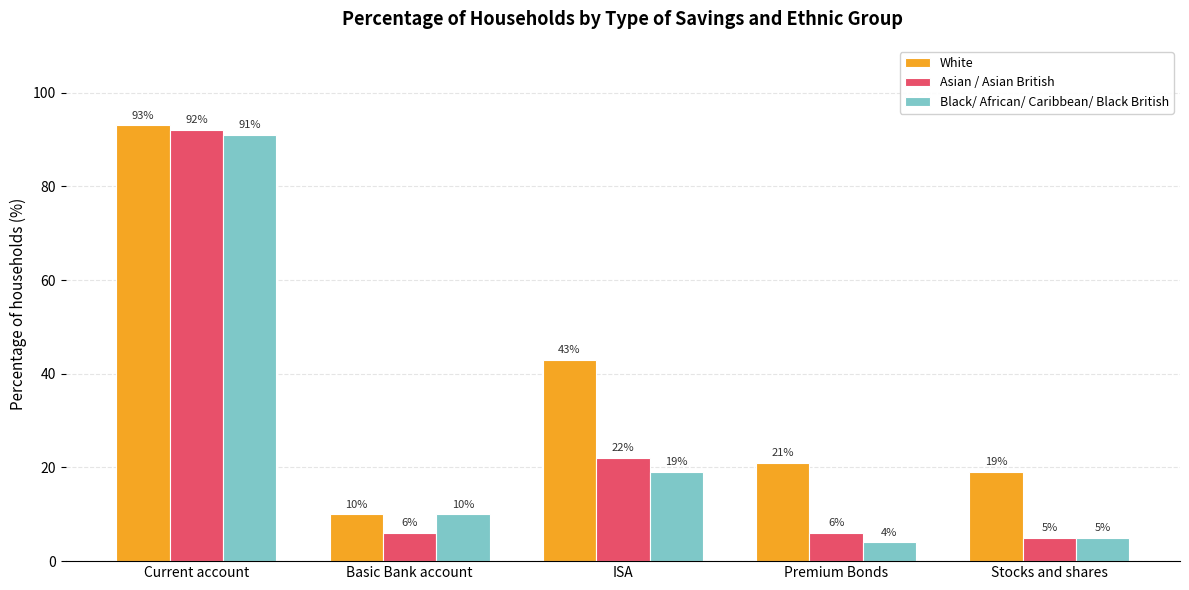

What is the value of the Black/ African/ Caribbean/ Black British bar at the 2nd from the left?

10